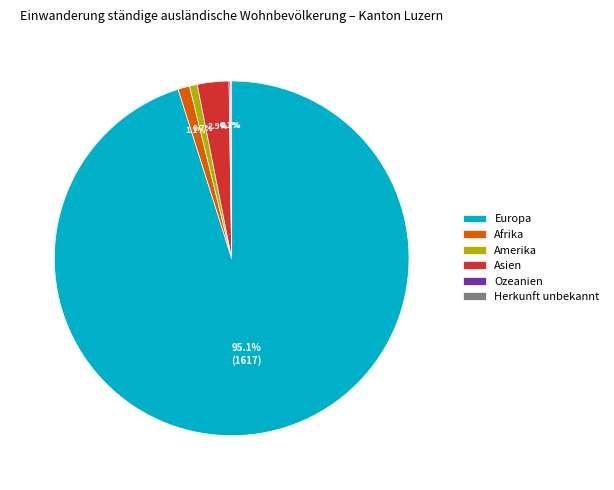

Between Asien and Afrika, which is larger?

Asien